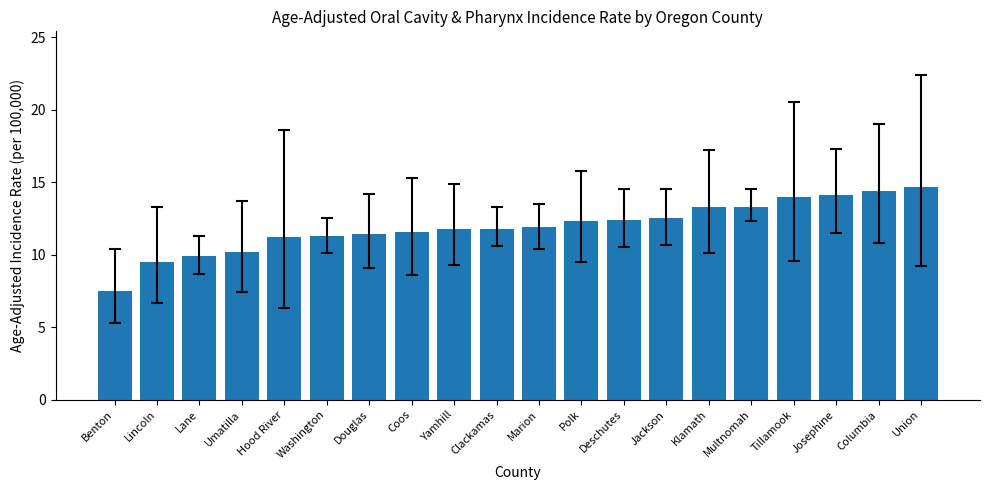

Read the value at Benton.

7.5